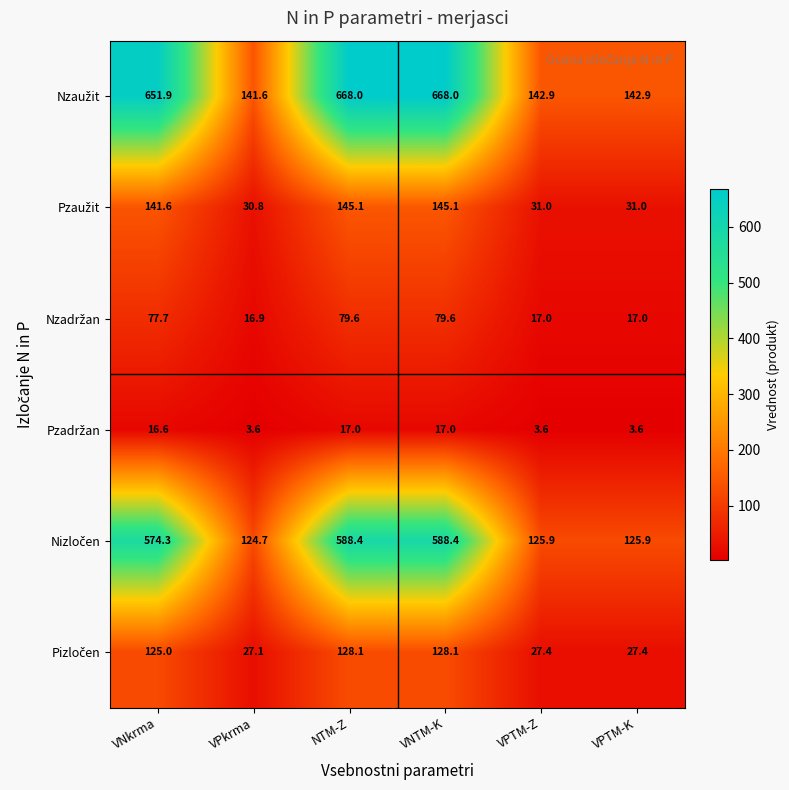

What is the smallest value displayed?

3.6